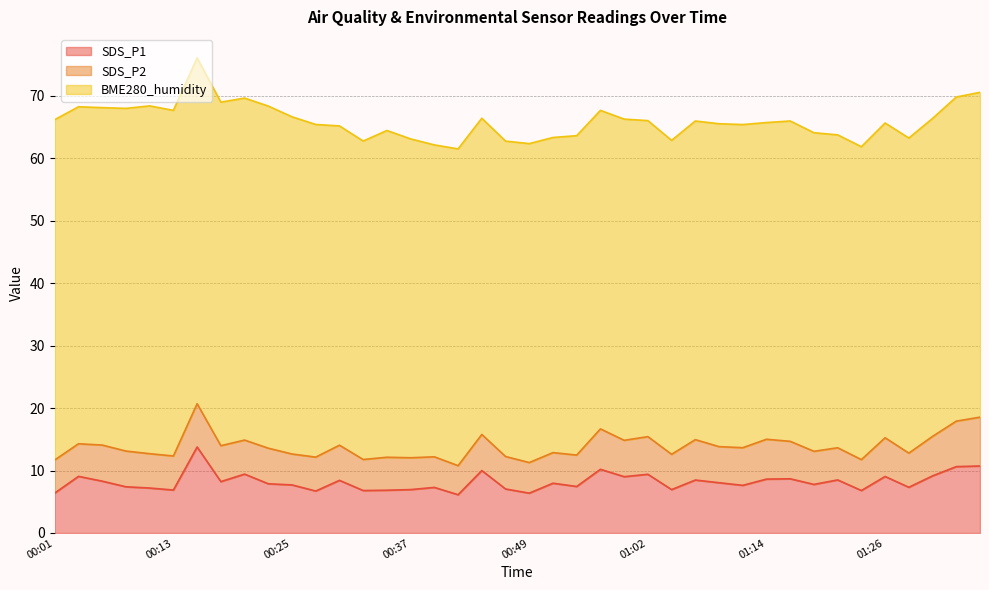

What is the sum of the SDS_P2 values at 00:42 and 01:21?

9.8